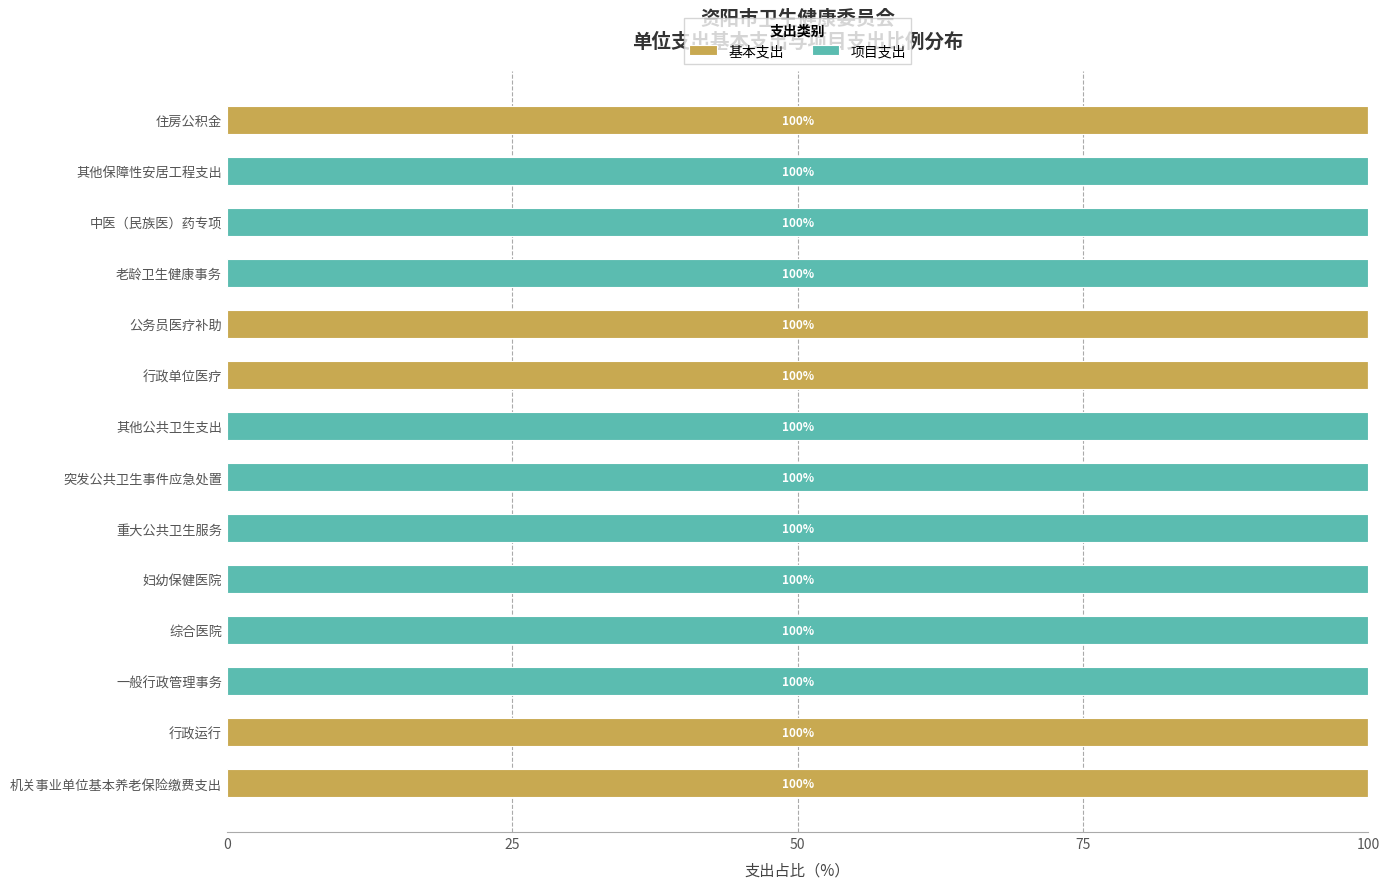

The value of 基本支出 at 一般行政管理事务 is 0. True or false?

True